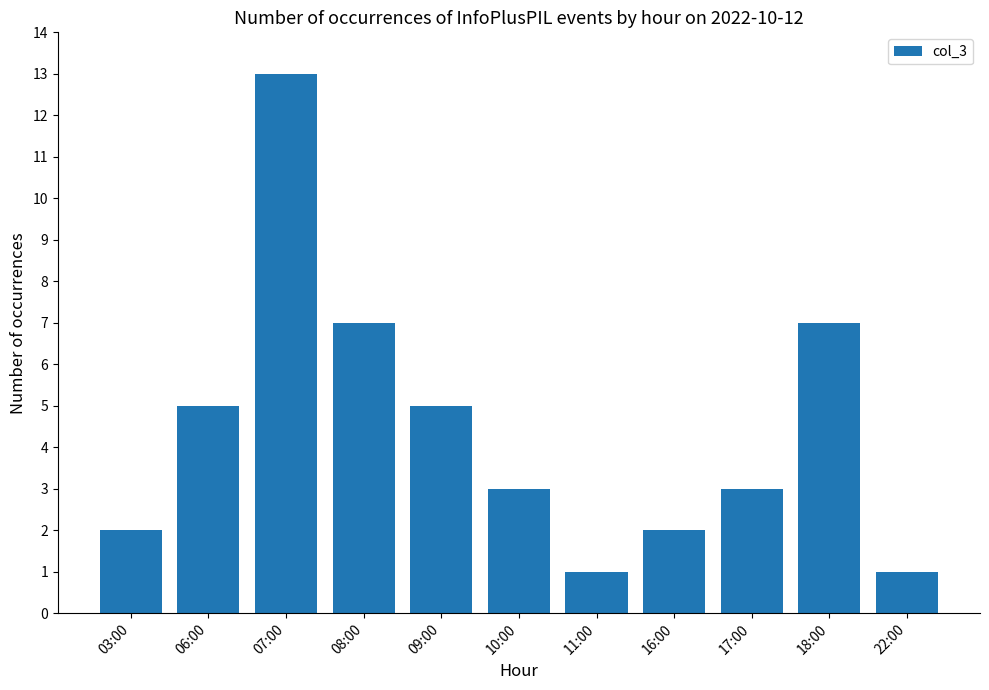

What is the difference between the maximum and minimum values?

12